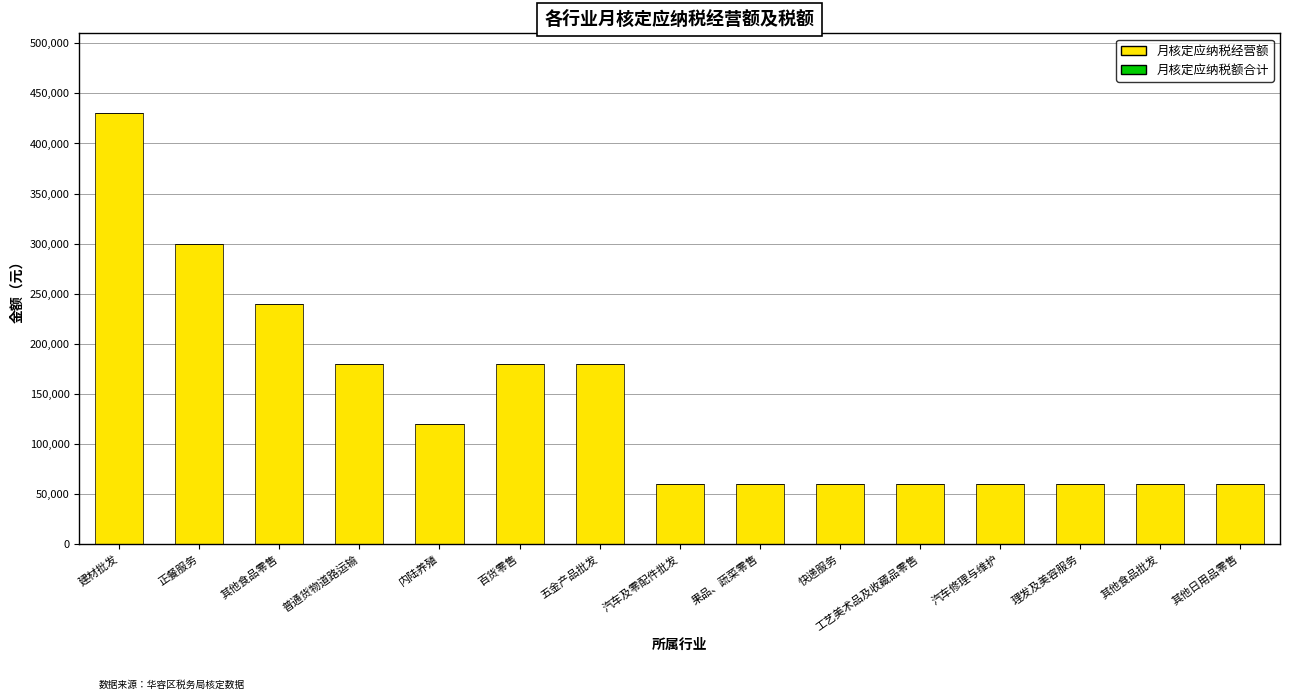

Approximately how many times larger is the value at 汽车修理与维护 compared to 普通货物道路运输?

0.3